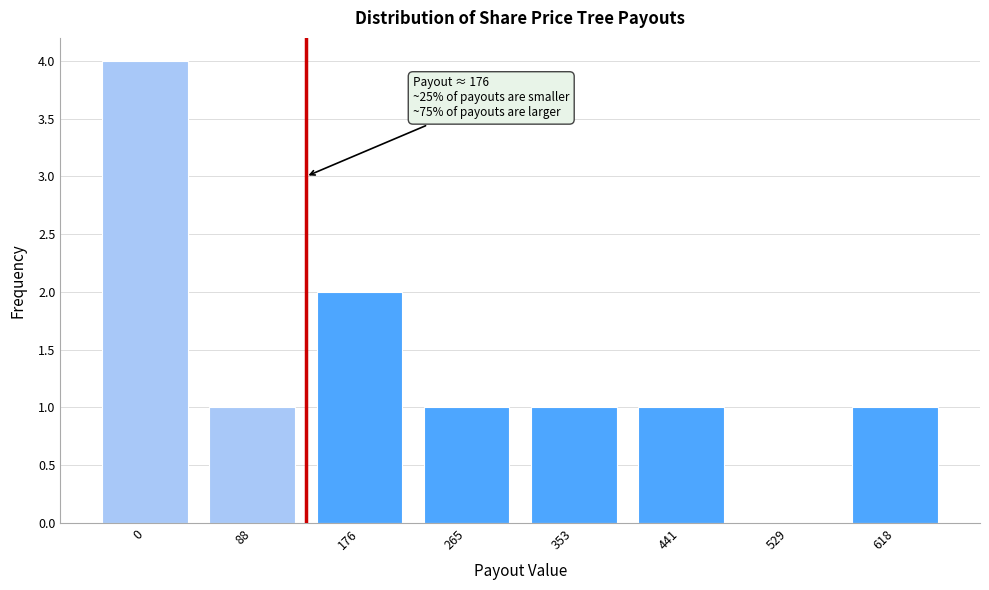

Reading left to right, transcribe all the data shown in this chart.

0=4	88=1	176=2	265=1	353=1	441=1	529=0	618=1